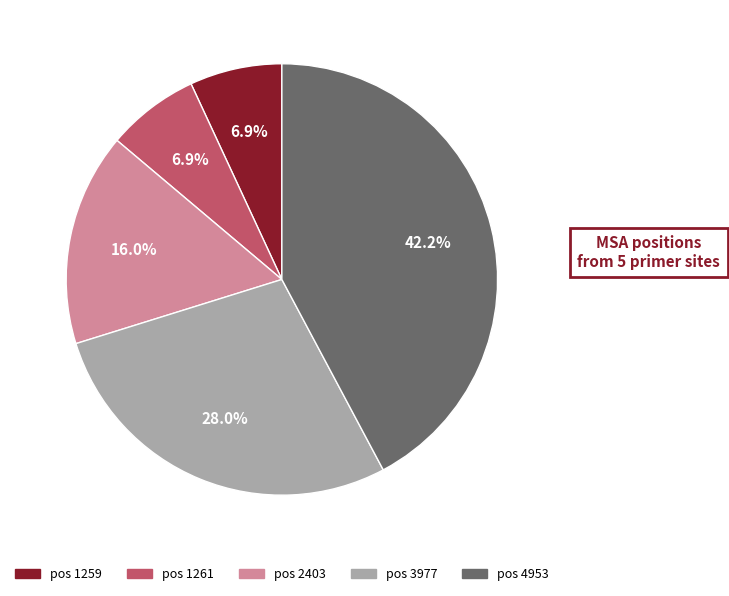

What portion of the pie excludes pos 1261?

93.1%